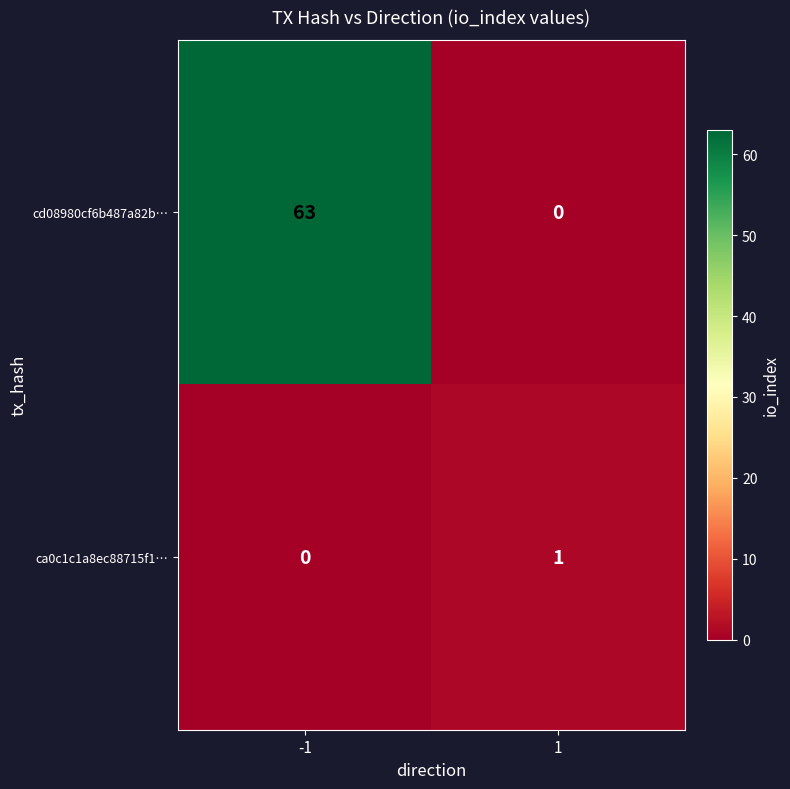

How many data points does each series have?

2